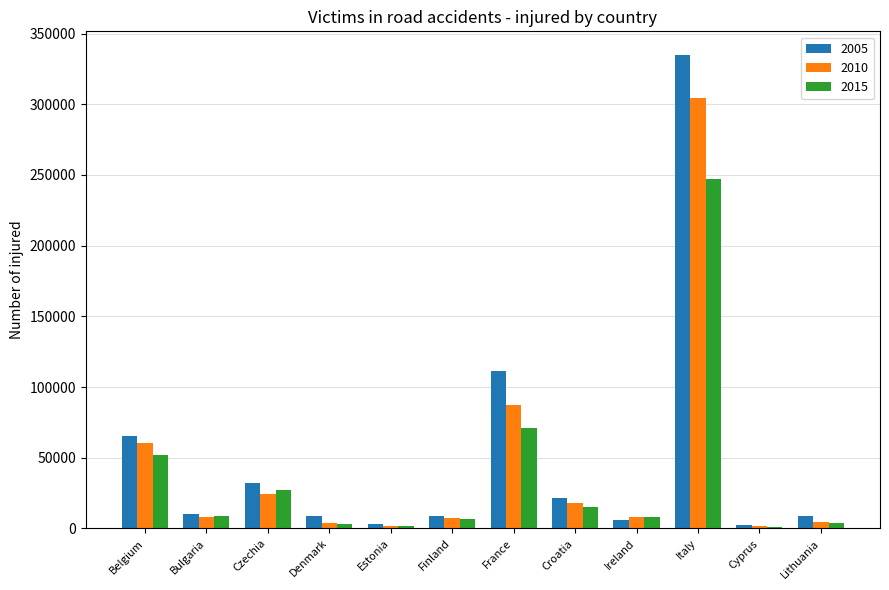

At which category does the chart reach its peak across all series?

Italy